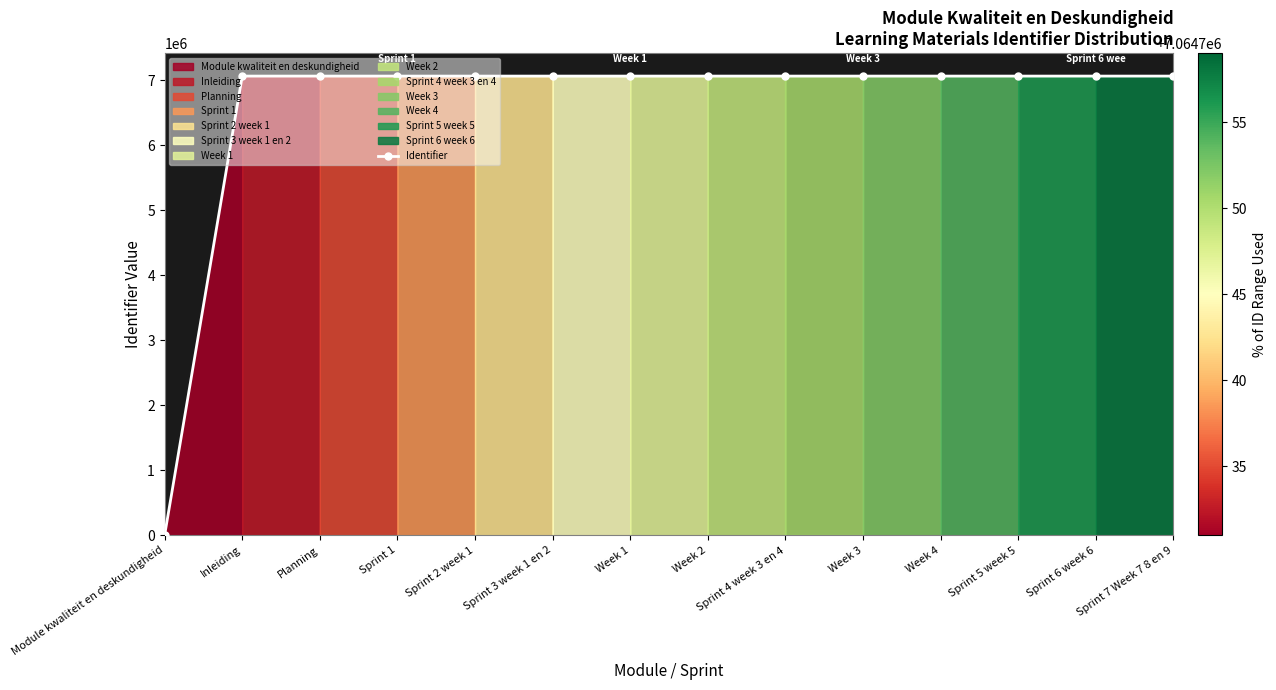

Reading right to left, transcribe all the data shown in this chart.

Sprint 7 Week 7 8 en 9=7064759	Sprint 6 week 6=7064757	Sprint 5 week 5=7064755	Week 4=7064753	Week 3=7064751	Sprint 4 week 3 en 4=7064750	Week 2=7064748	Week 1=7064746	Sprint 3 week 1 en 2=7064744	Sprint 2 week 1=7064741	Sprint 1=7064736	Planning=7064734	Inleiding=7064731	Module kwaliteit en deskundigheid=0